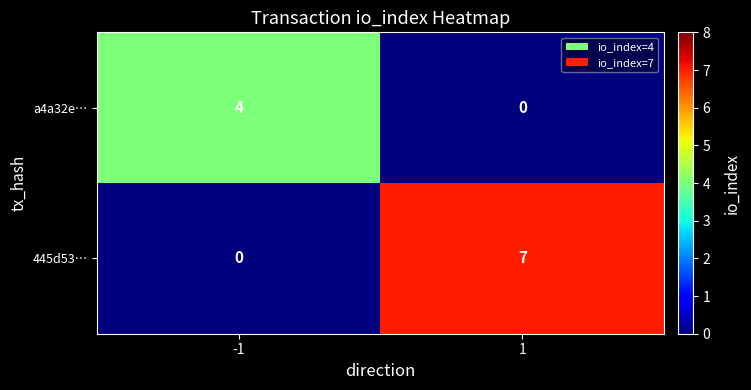

Reading left to right, extract all data points from this chart.

a4a32e…: -1=4	1=0
445d53…: -1=0	1=7